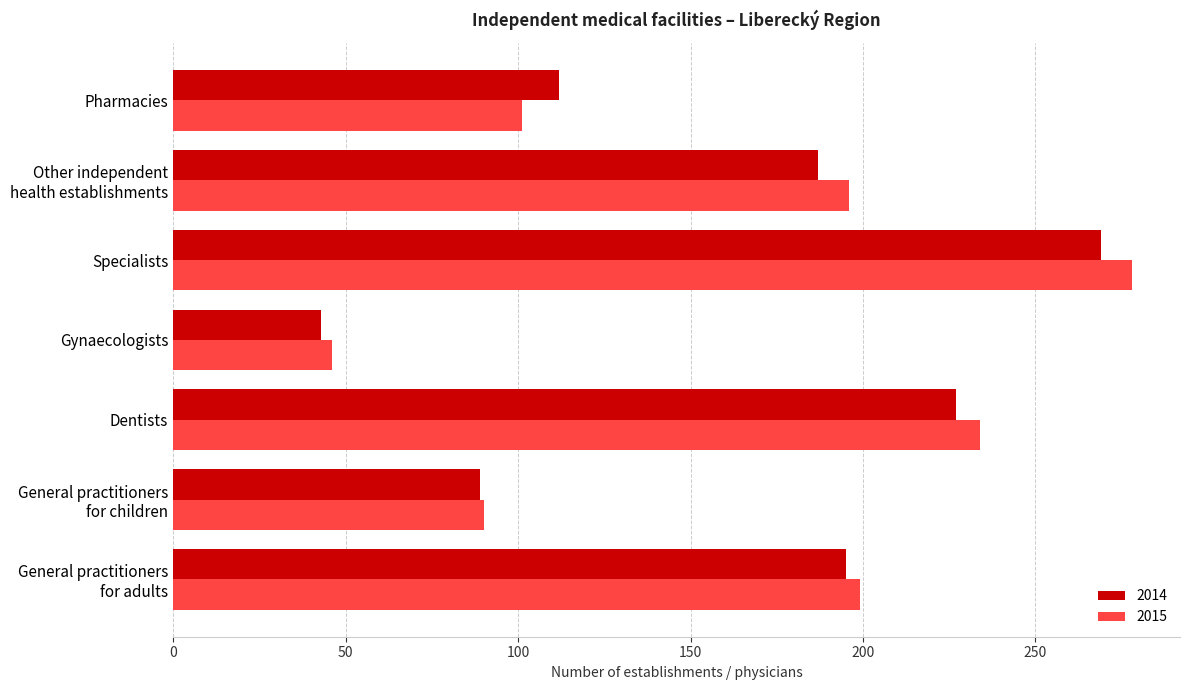

Which label corresponds to the largest value in the chart?

Specialists